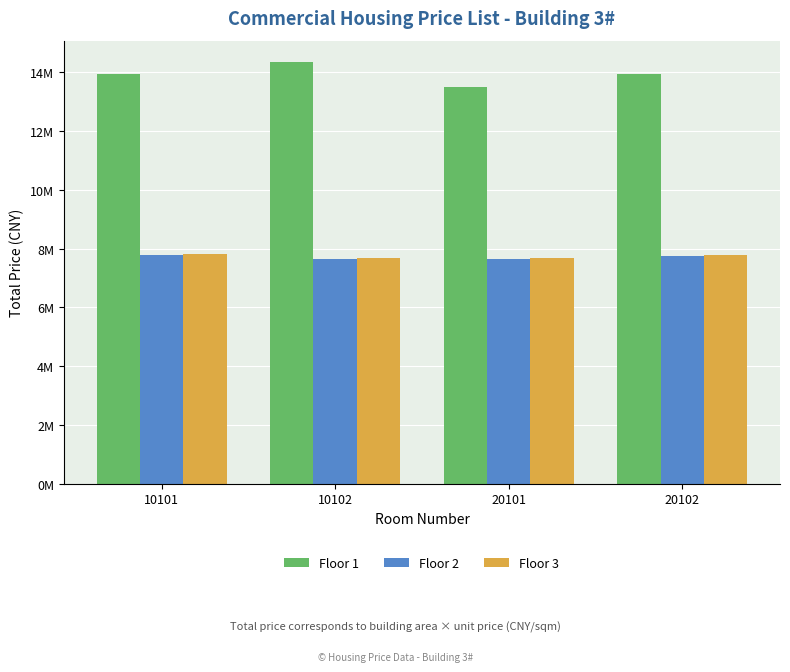

List the labels in order of Floor 3 value, largest first.

10101, 20102, 20101, 10102